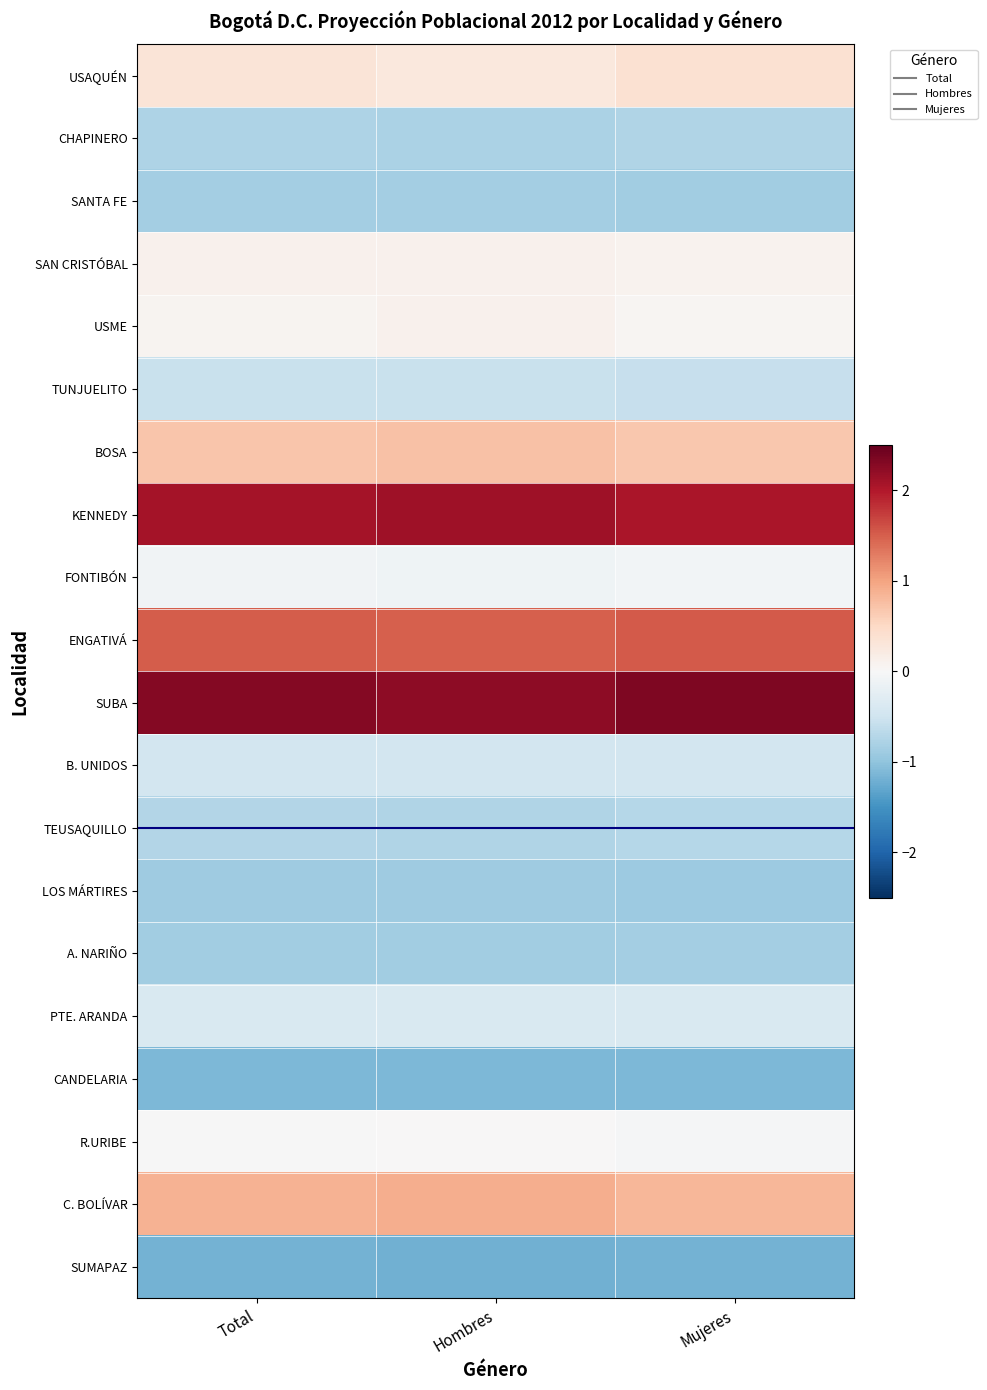

Reading right to left, extract all data points from this chart.

USAQUÉN: Mujeres=0.4	Hombres=0.3	Total=0.3
CHAPINERO: Mujeres=-0.8	Hombres=-0.8	Total=-0.8
SANTA FE: Mujeres=-0.9	Hombres=-0.8	Total=-0.9
SAN CRISTÓBAL: Mujeres=0.1	Hombres=0.1	Total=0.1
USME: Mujeres=0.0	Hombres=0.1	Total=0.1
TUNJUELITO: Mujeres=-0.6	Hombres=-0.6	Total=-0.6
BOSA: Mujeres=0.7	Hombres=0.7	Total=0.7
KENNEDY: Mujeres=2.0	Hombres=2.1	Total=2.1
FONTIBÓN: Mujeres=-0.1	Hombres=-0.1	Total=-0.1
ENGATIVÁ: Mujeres=1.5	Hombres=1.5	Total=1.5
SUBA: Mujeres=2.3	Hombres=2.2	Total=2.3
B. UNIDOS: Mujeres=-0.5	Hombres=-0.5	Total=-0.5
TEUSAQUILLO: Mujeres=-0.7	Hombres=-0.8	Total=-0.7
LOS MÁRTIRES: Mujeres=-0.9	Hombres=-0.9	Total=-0.9
A. NARIÑO: Mujeres=-0.9	Hombres=-0.9	Total=-0.9
PTE. ARANDA: Mujeres=-0.4	Hombres=-0.4	Total=-0.4
CANDELARIA: Mujeres=-1.1	Hombres=-1.1	Total=-1.1
R.URIBE: Mujeres=-0.0	Hombres=0.0	Total=-0.0
C. BOLÍVAR: Mujeres=0.8	Hombres=0.9	Total=0.9
SUMAPAZ: Mujeres=-1.2	Hombres=-1.2	Total=-1.2